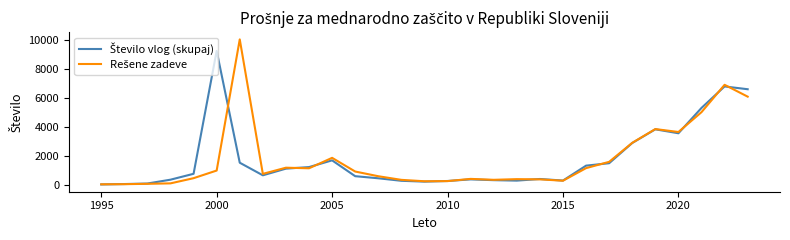

Does the chart have visible grid lines?

No